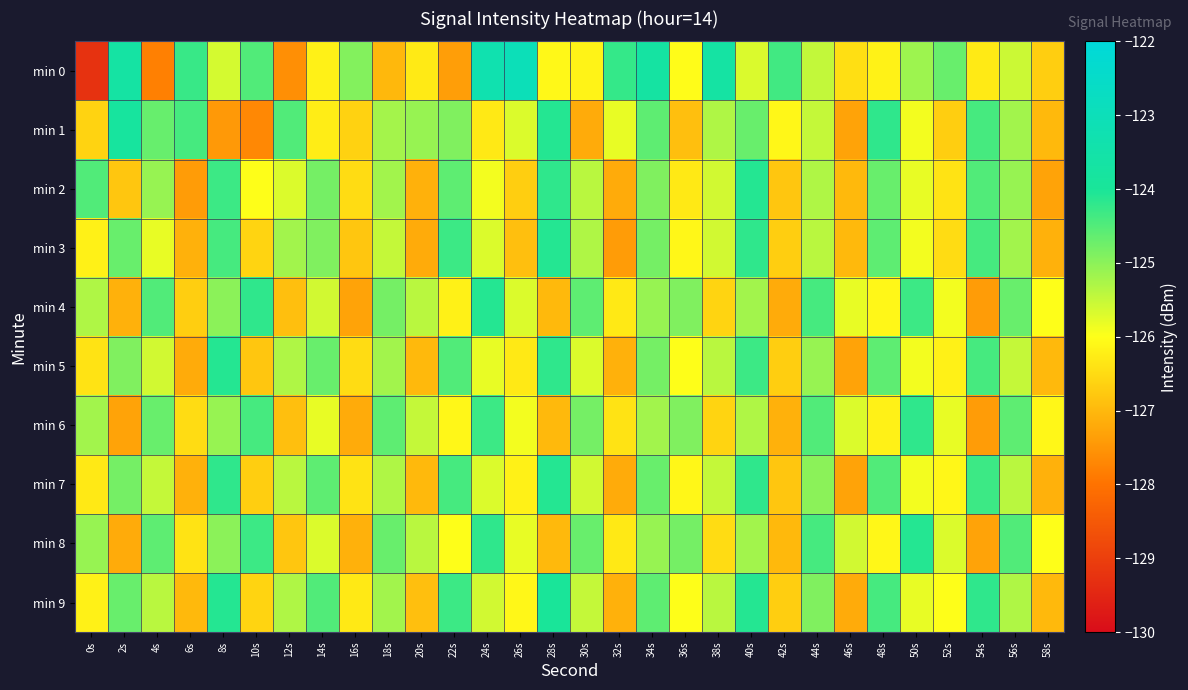

At which category is the sum across all series the highest?

40s